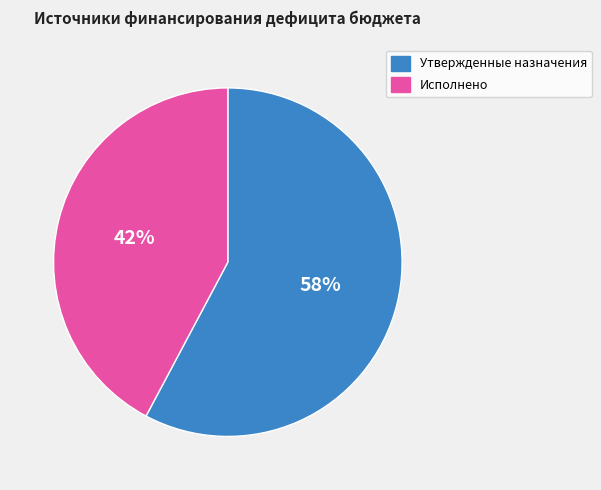

Which category accounts for the majority?

Утвержденные назначения